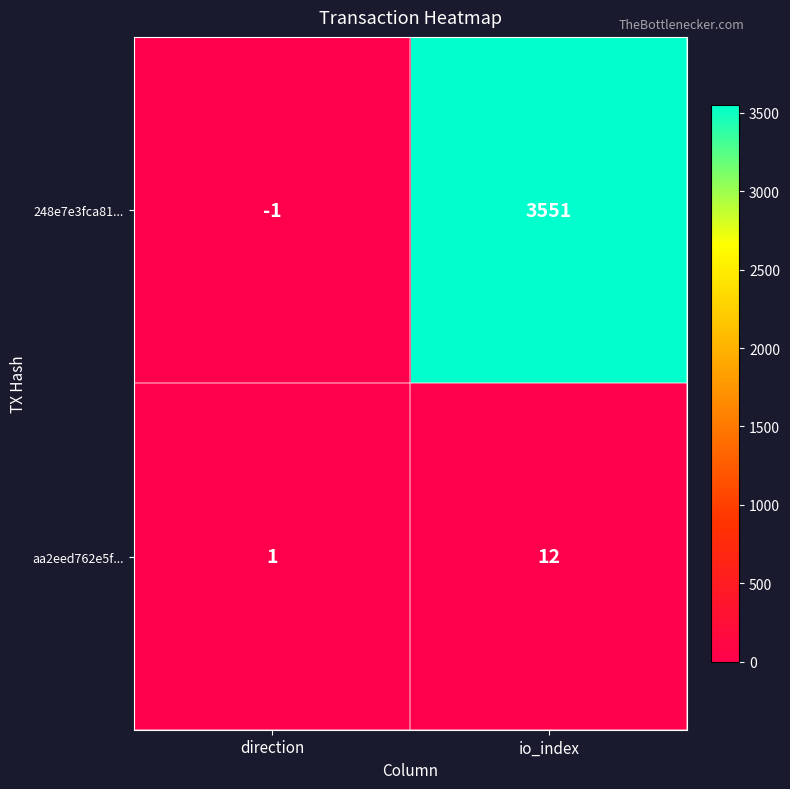

Reading left to right, list all the values displayed in this chart.

248e7e3fca81...: direction=-1	io_index=3551
aa2eed762e5f...: direction=1	io_index=12